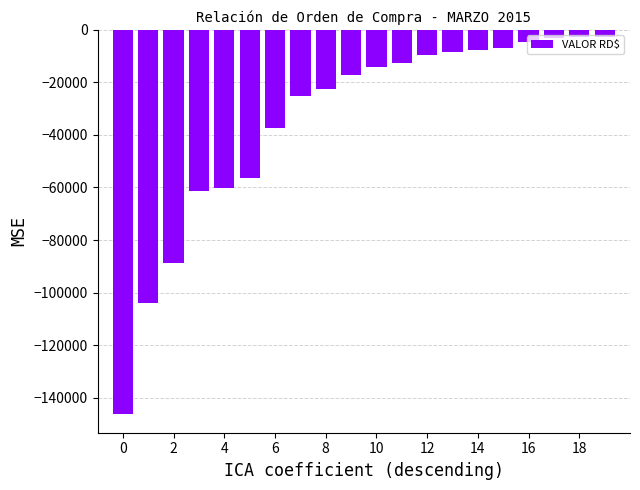

What is the average value?

-34560.2